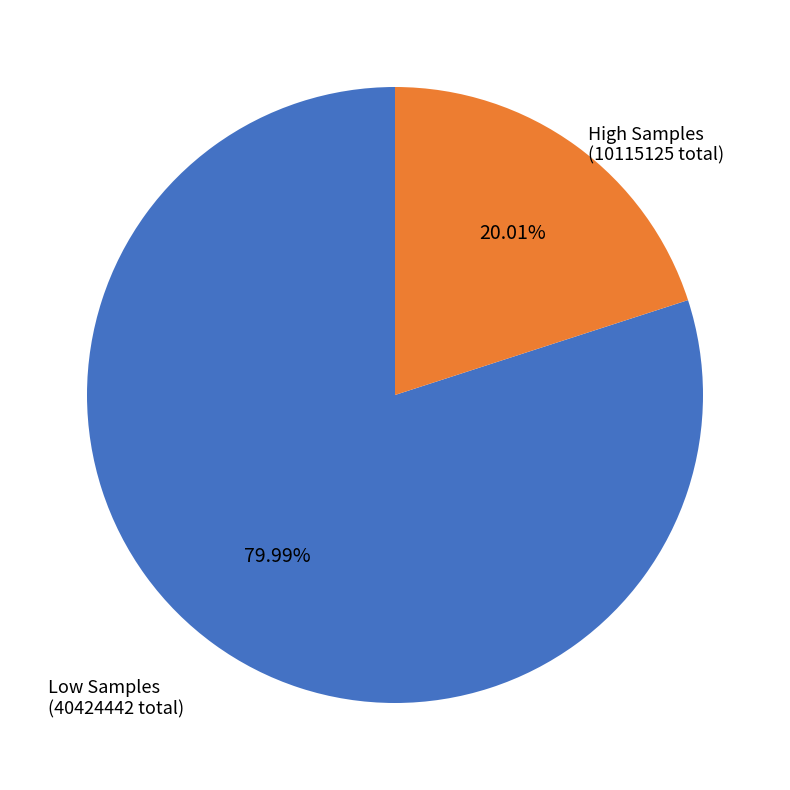

Count the number of slices in the pie.

2